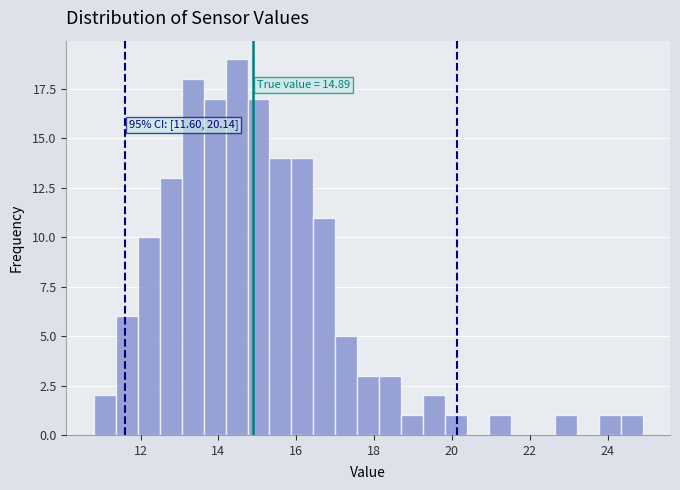

Around what value on the x-axis is the tallest bar? Give the approximate position of its centre, as read against the axis.

14.4